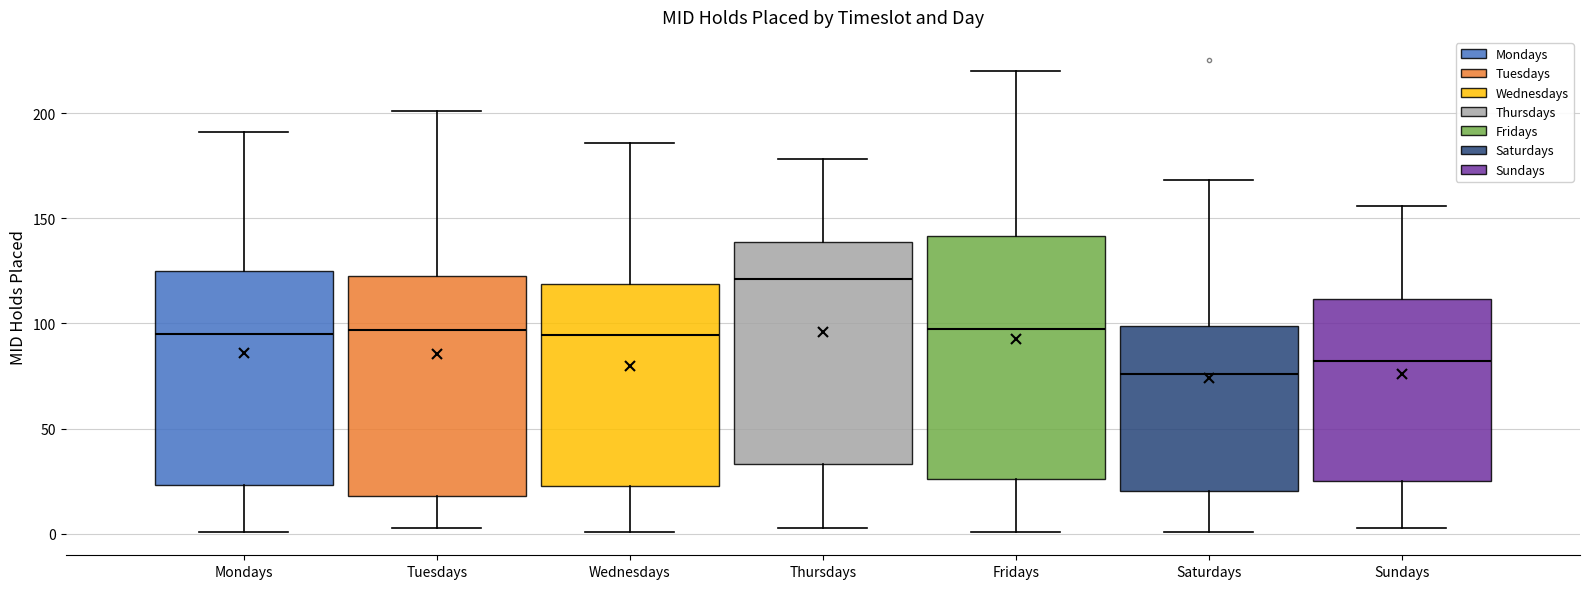

Which box's median line is the lowest?

Saturdays